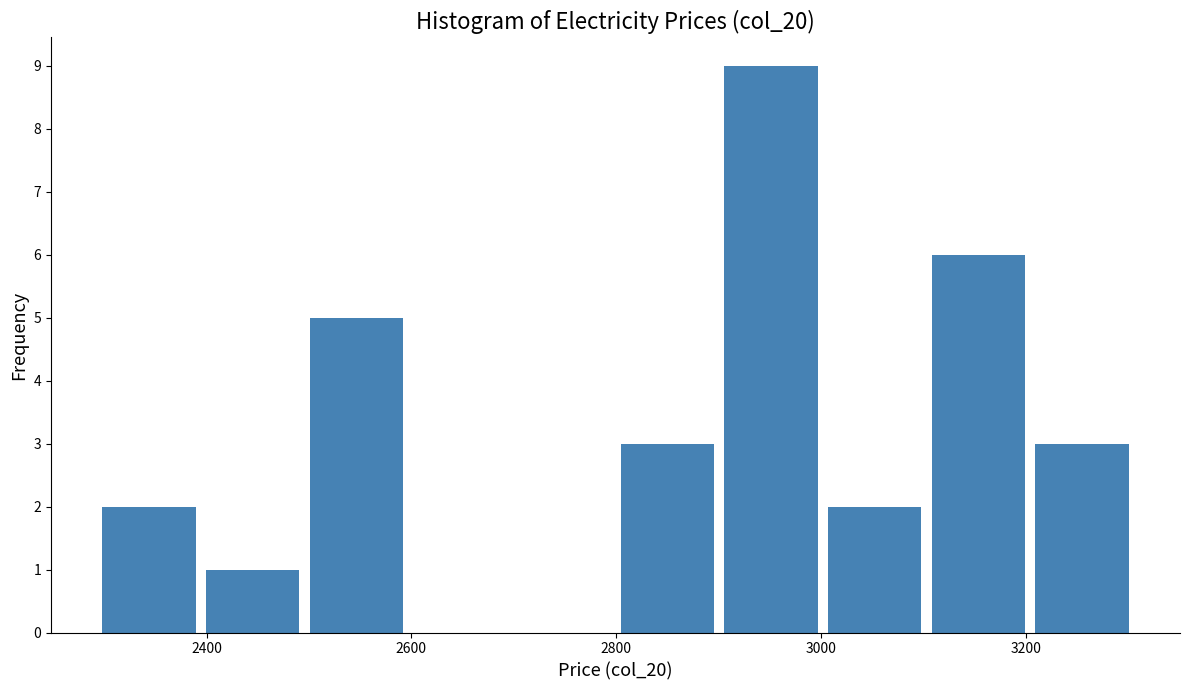

How tall is the bar that spans 2900 to 3000 on the x-axis? Neither the bar edges nor the heights are printed on the chart, so give them approximately, as read against the axes.

9